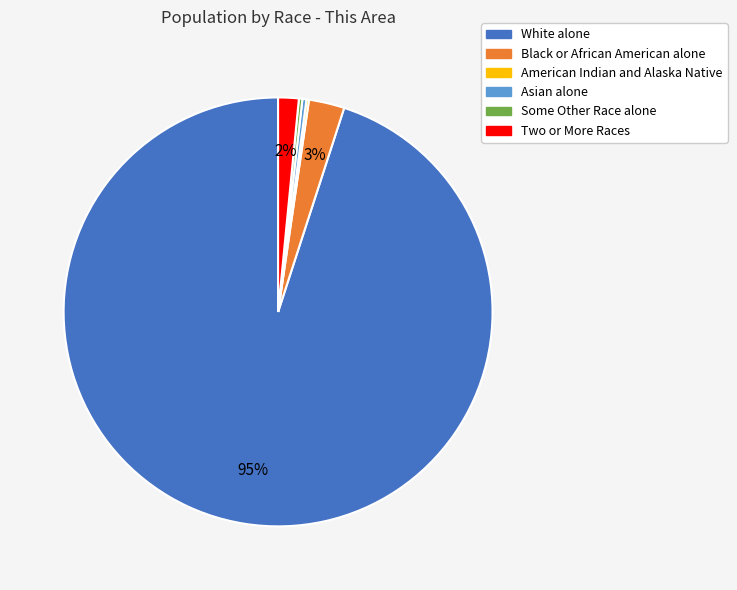

The Black or African American alone slice represents 3% of the pie. True or false?

True